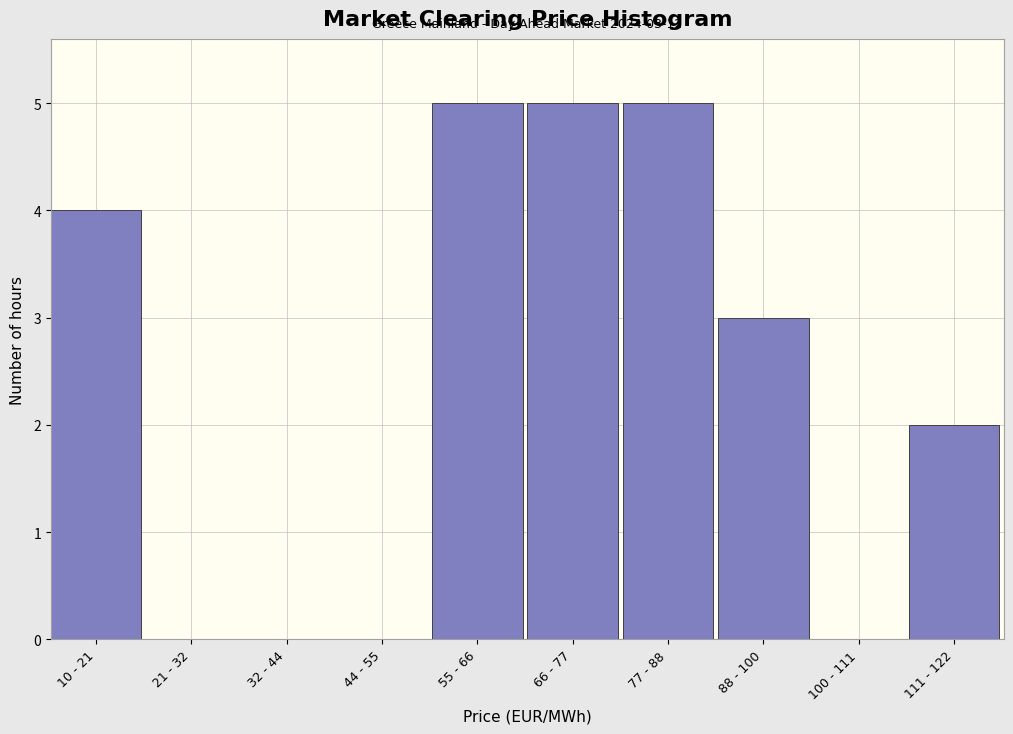

Reading left to right, transcribe all the data shown in this chart.

10 - 21=4	21 - 32=0	32 - 44=0	44 - 55=0	55 - 66=5	66 - 77=5	77 - 88=5	88 - 100=3	100 - 111=0	111 - 122=2